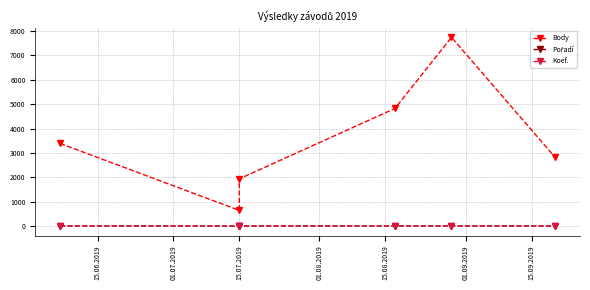

Is this an area chart (filled region under the line)?

No